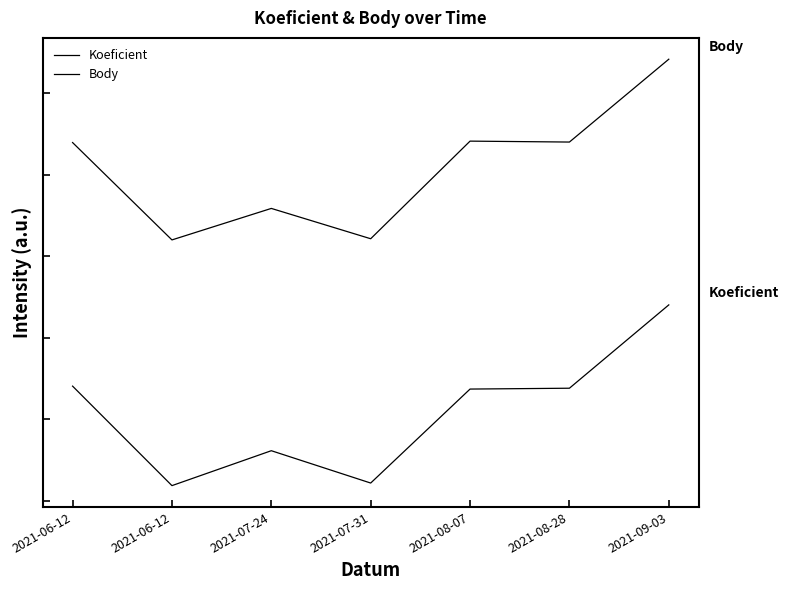

Reading left to right, list all the values displayed in this chart.

Koeficient: 7.0	0.9	3.1	1.1	6.8	6.9	12.0
Body: 22.0	16.0	17.9	16.1	22.1	22.0	27.1